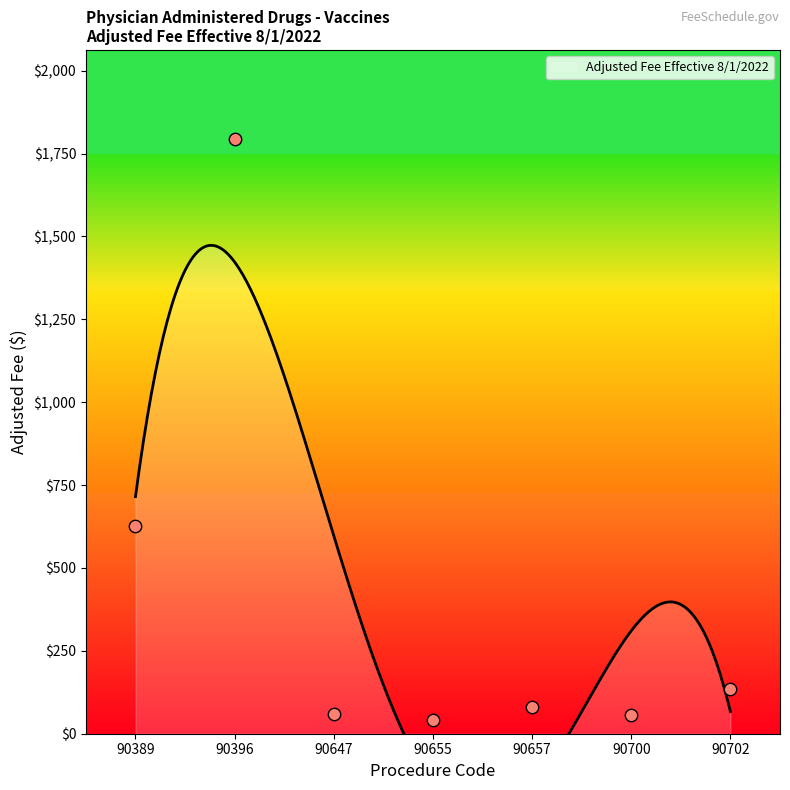

Approximately how many times larger is the value at 90647 compared to 90657?

0.8